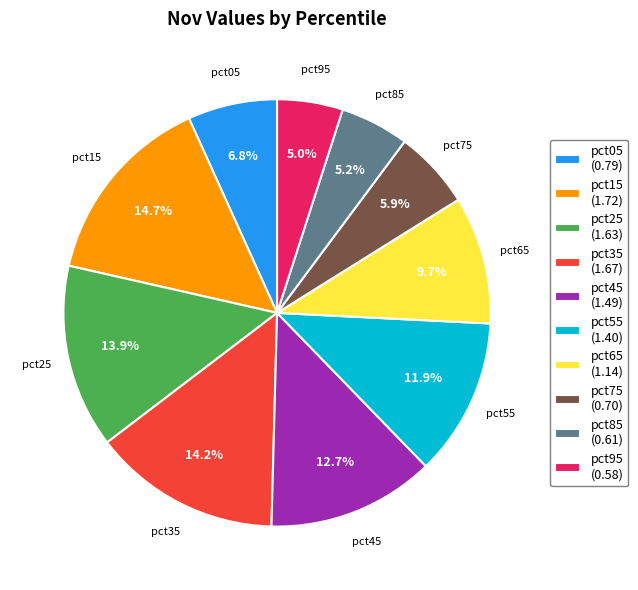

The pct35 slice represents 4% of the pie. True or false?

False